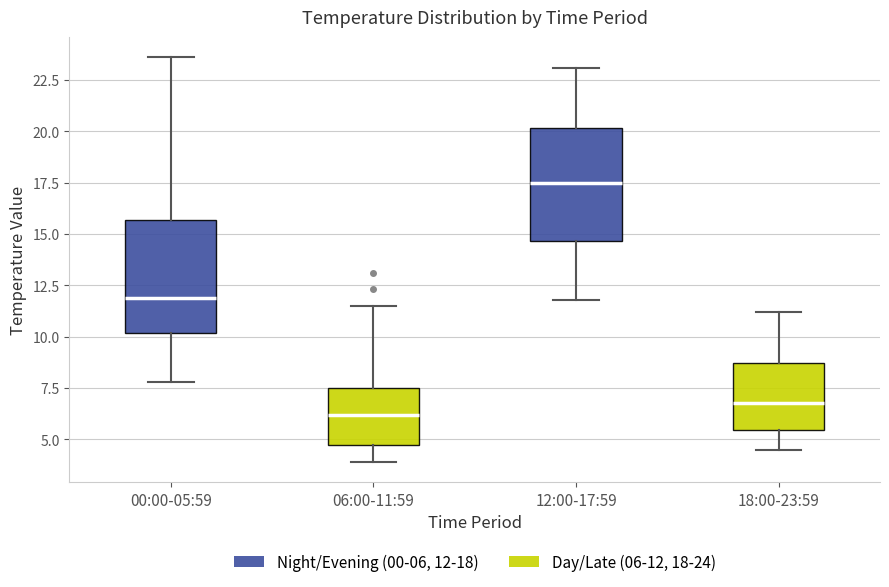

Reading left to right, transcribe this box plot: for each box, give where its median line is, the range the box spans, and where its two whiskers end, as read against the y-axis. The values are not printed on the chart, so give them approximately, as read against the axis.

00:00-05:59: median 12.0, box 10.0 to 15.5, whiskers 8.0 to 23.5
06:00-11:59: median 6.0, box 4.5 to 7.5, whiskers 4.0 to 11.5
12:00-17:59: median 17.5, box 14.5 to 20.0, whiskers 12.0 to 23.0
18:00-23:59: median 7.0, box 5.5 to 8.5, whiskers 4.5 to 11.0